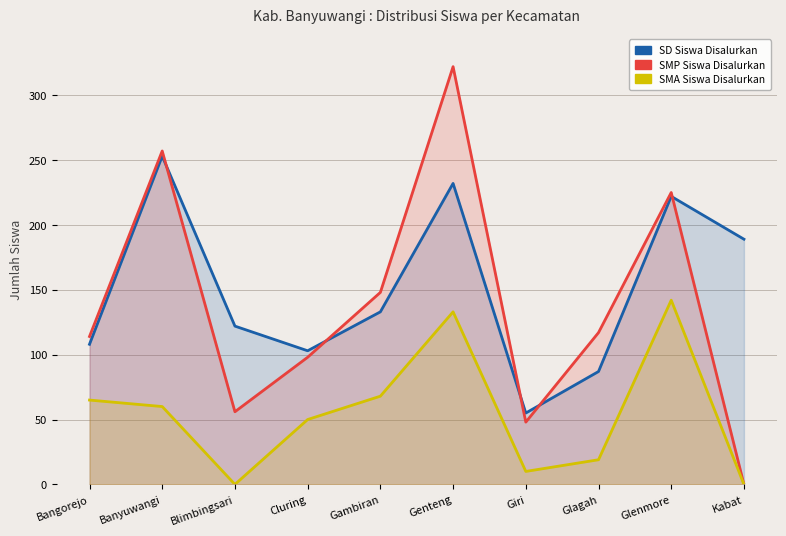

The value of SD Siswa Disalurkan at Blimbingsari is 45. True or false?

False